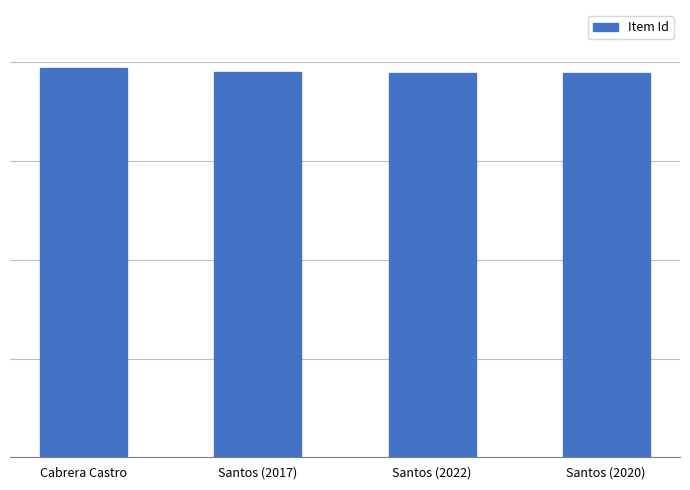

Does the chart contain stacked bars?

No